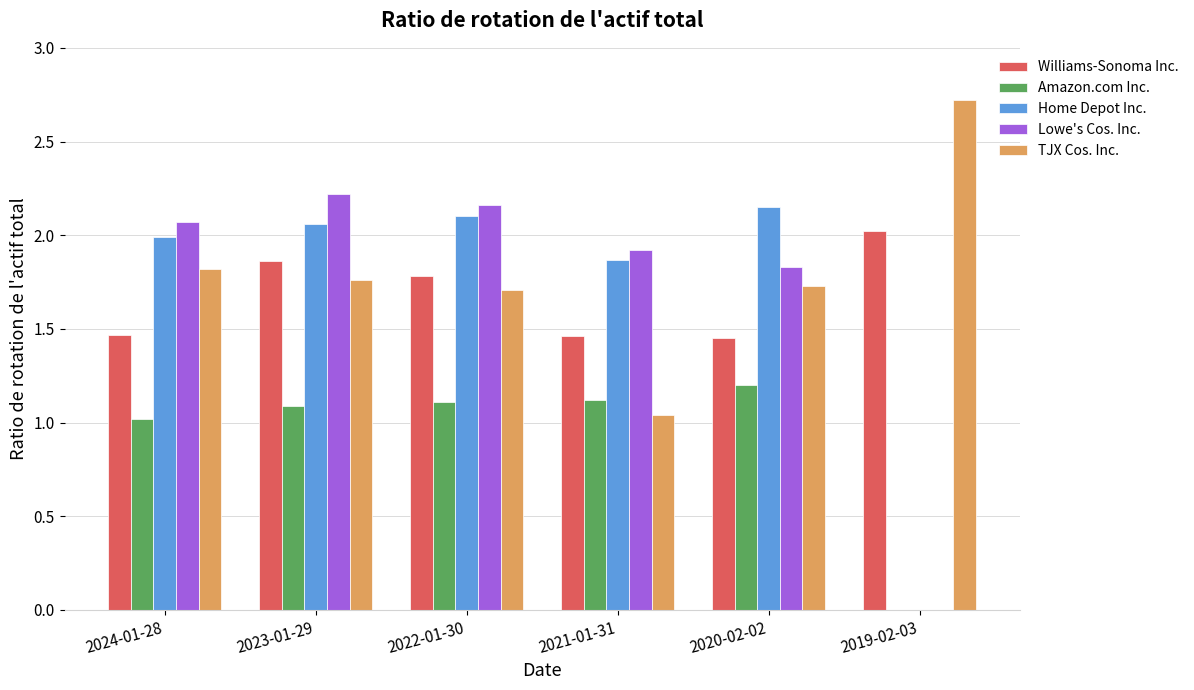

Is the value of Home Depot Inc. at 2021-01-31 greater than the value of TJX Cos. Inc. at 2021-01-31?

Yes